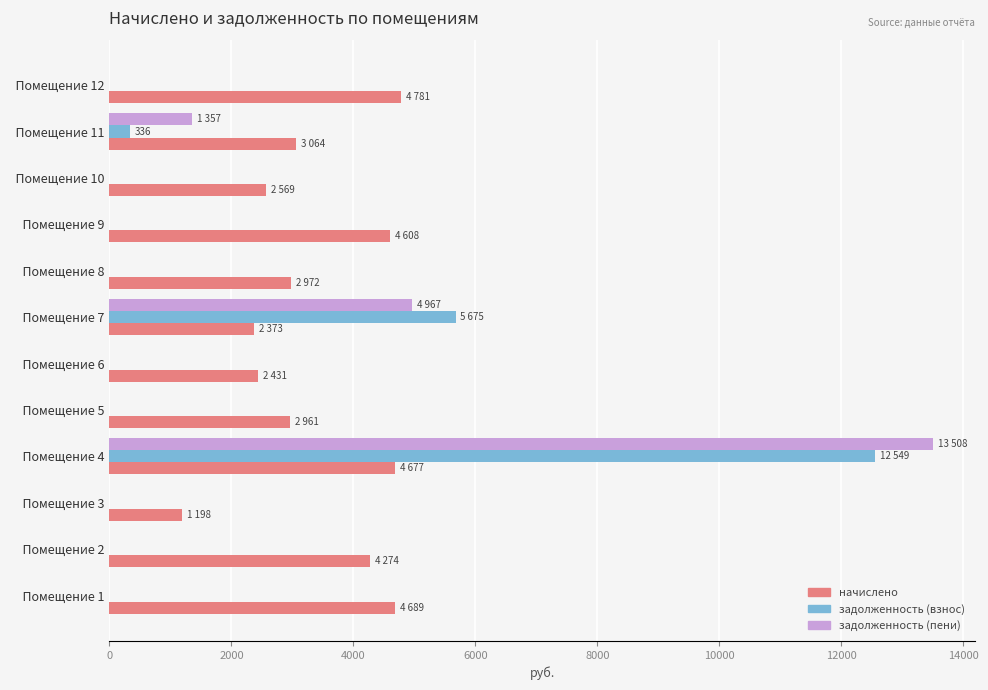

What are all the series names shown in the legend?

начислено, задолженность (взнос), задолженность (пени)